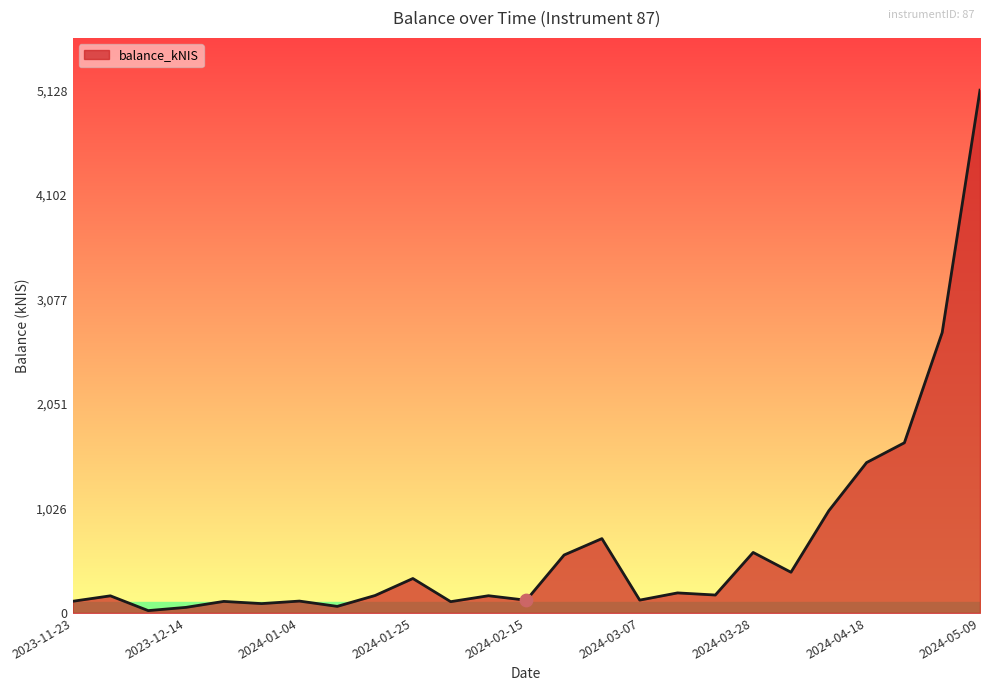

What is the maximum value shown in the chart?

5127.6